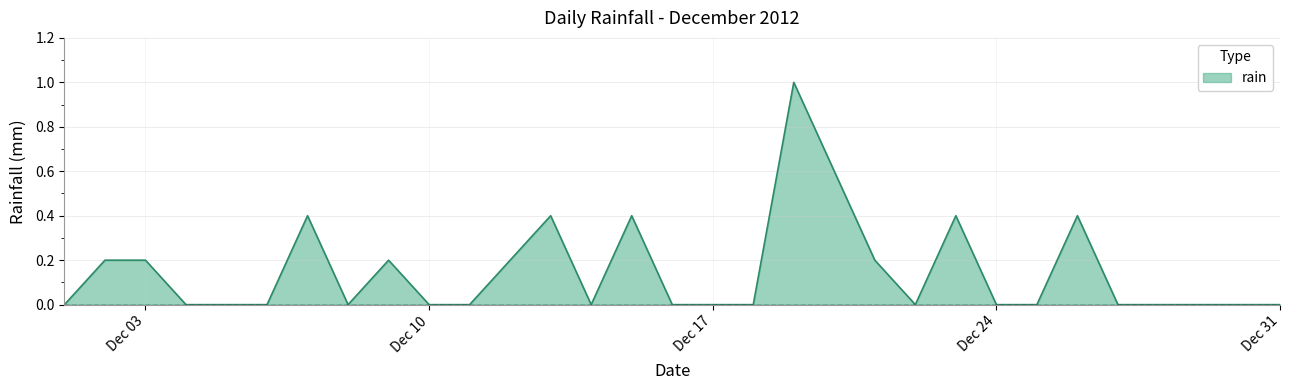

What is the difference between the maximum and minimum values?

1.0